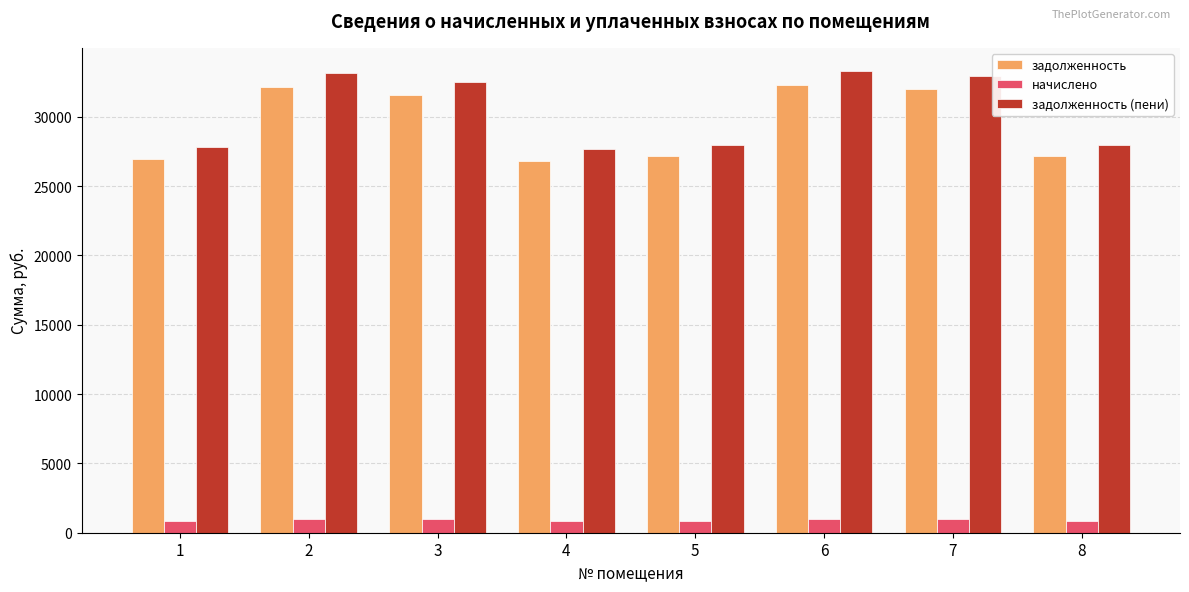

How many values in the начислено series are below 974?

4